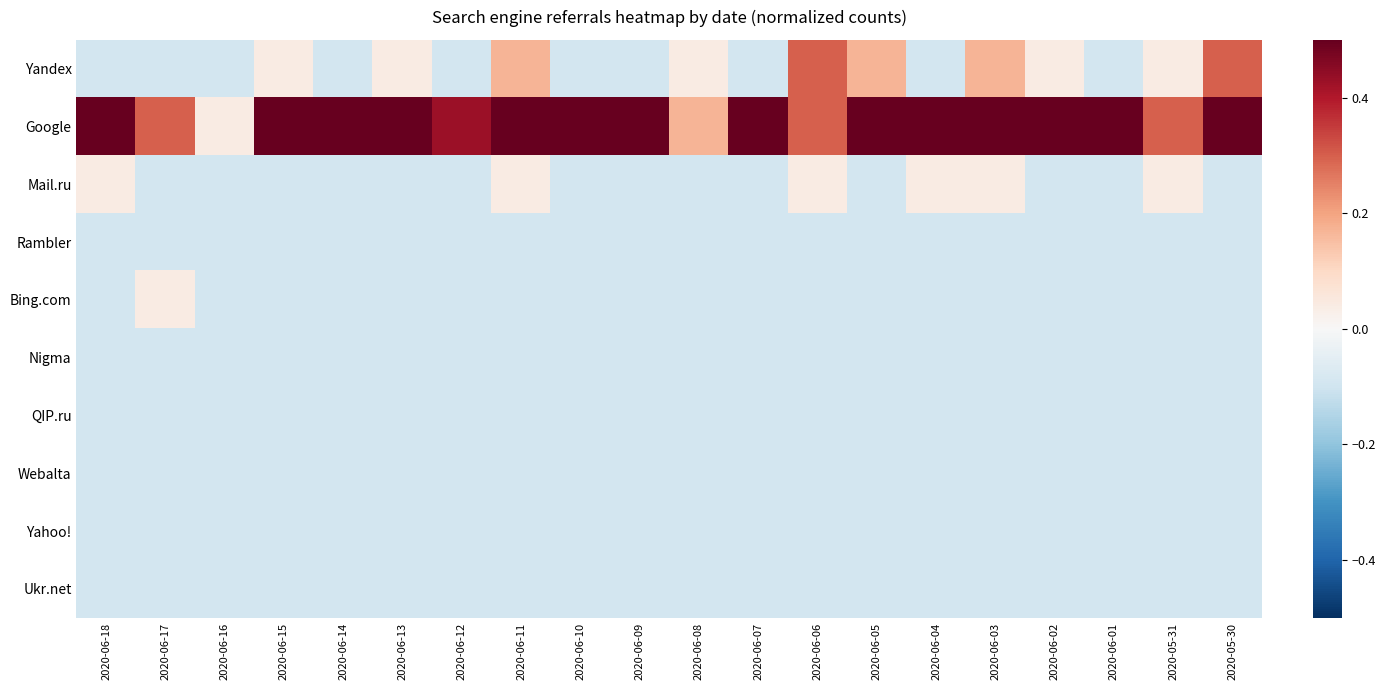

Which series has the largest total across all categories?

Google